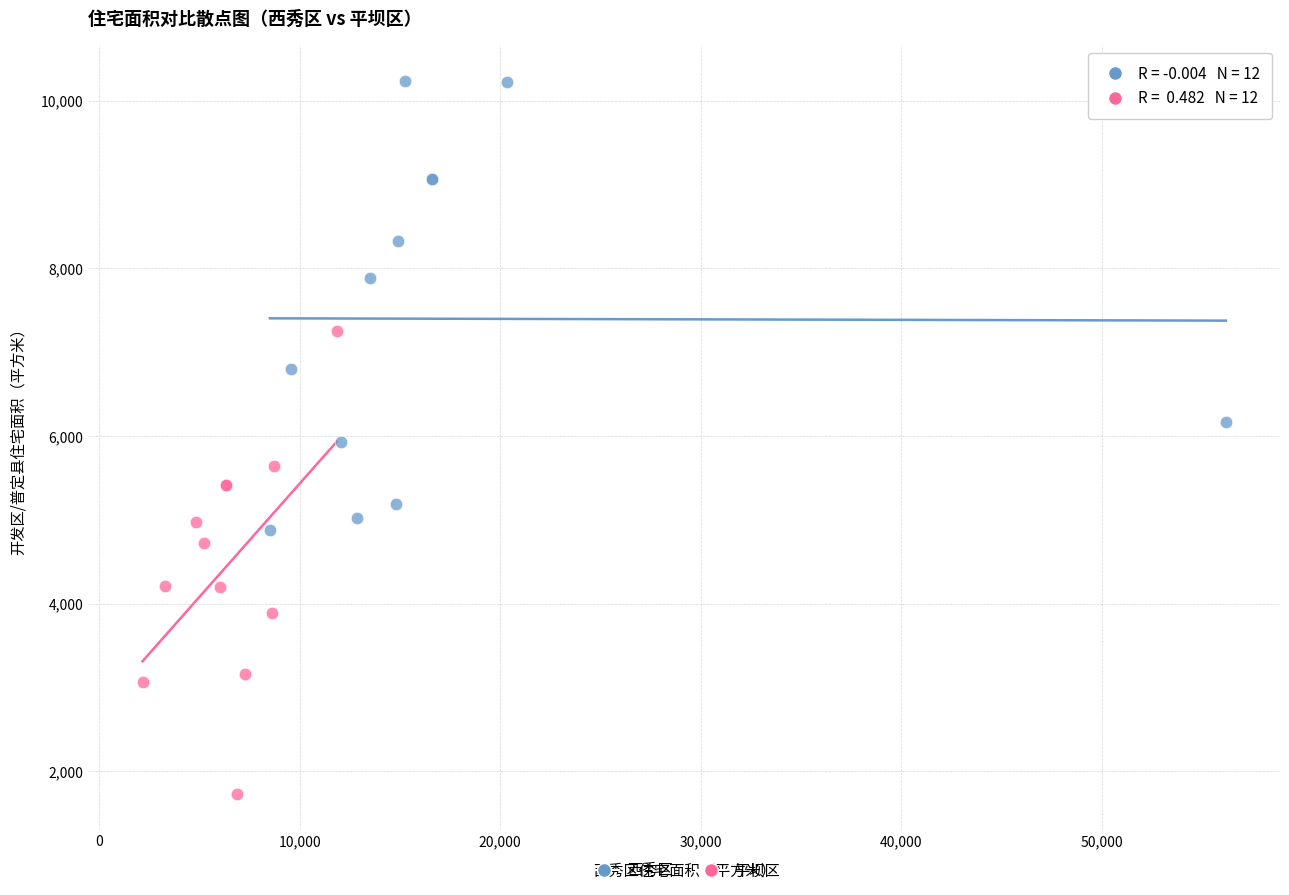

Which series contains the lowest Y value?

平坝区